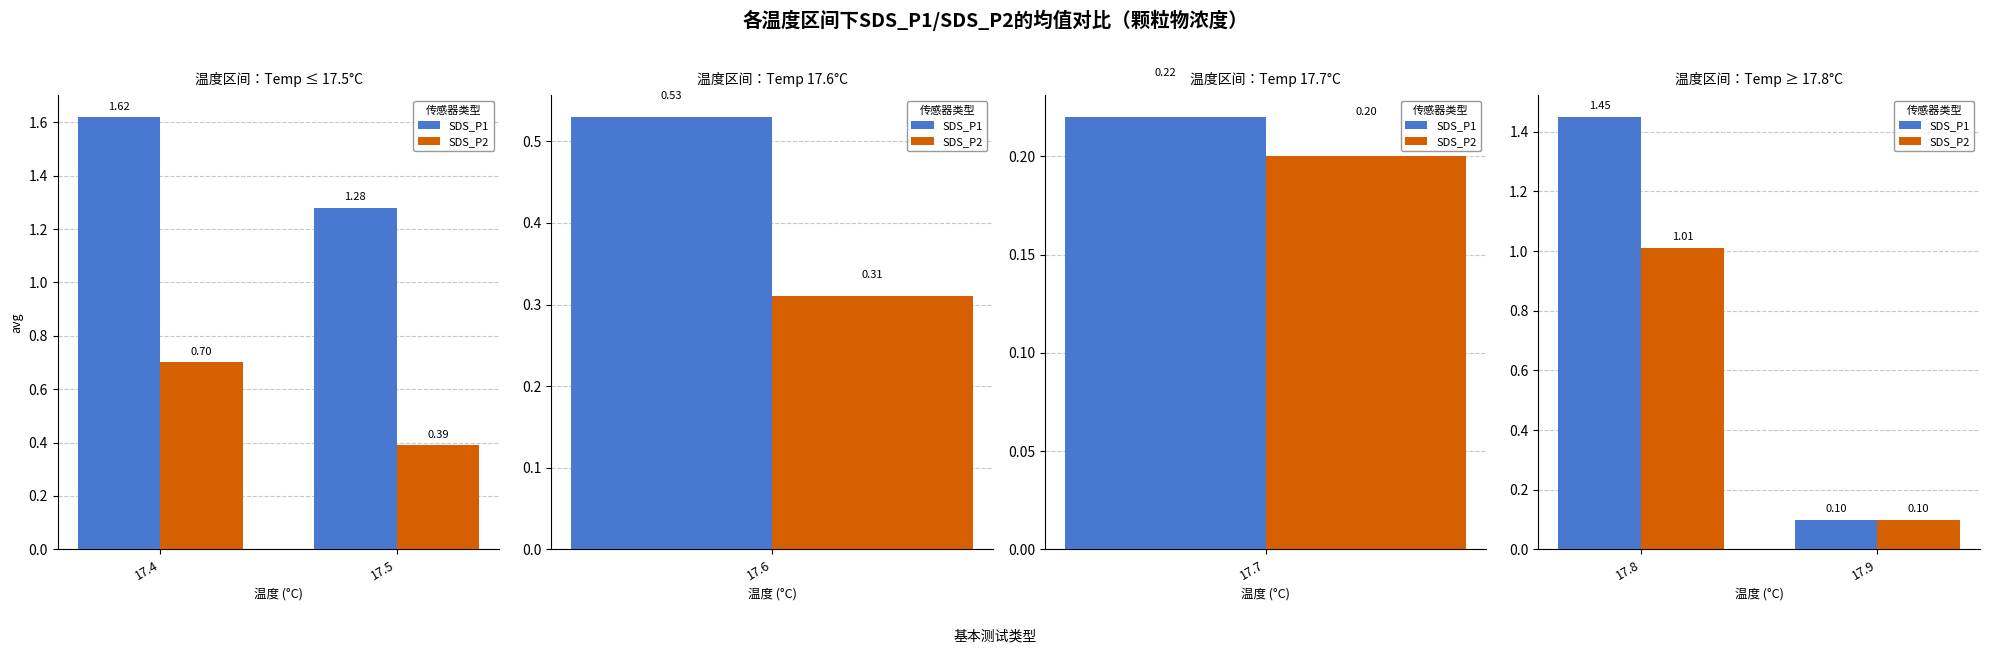

The SDS_P1 series shows 0.1 at 17.9. True or false?

False